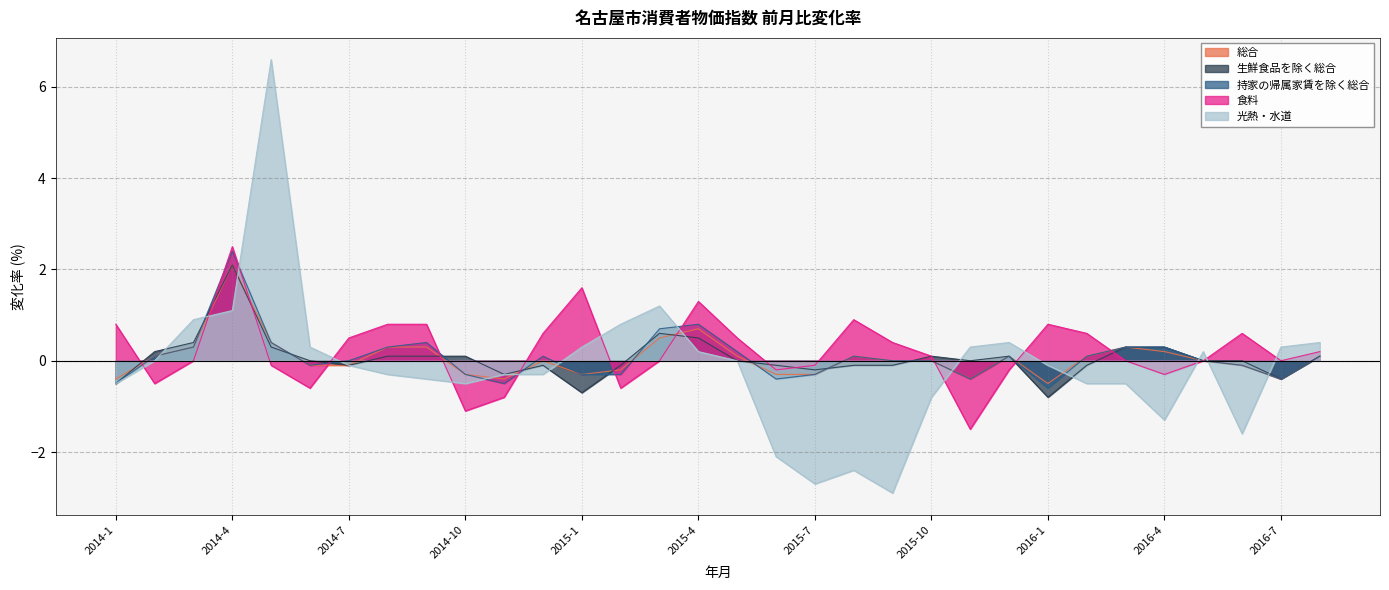

Which category has the highest value in the 生鮮食品を除く総合 series?

2014-4